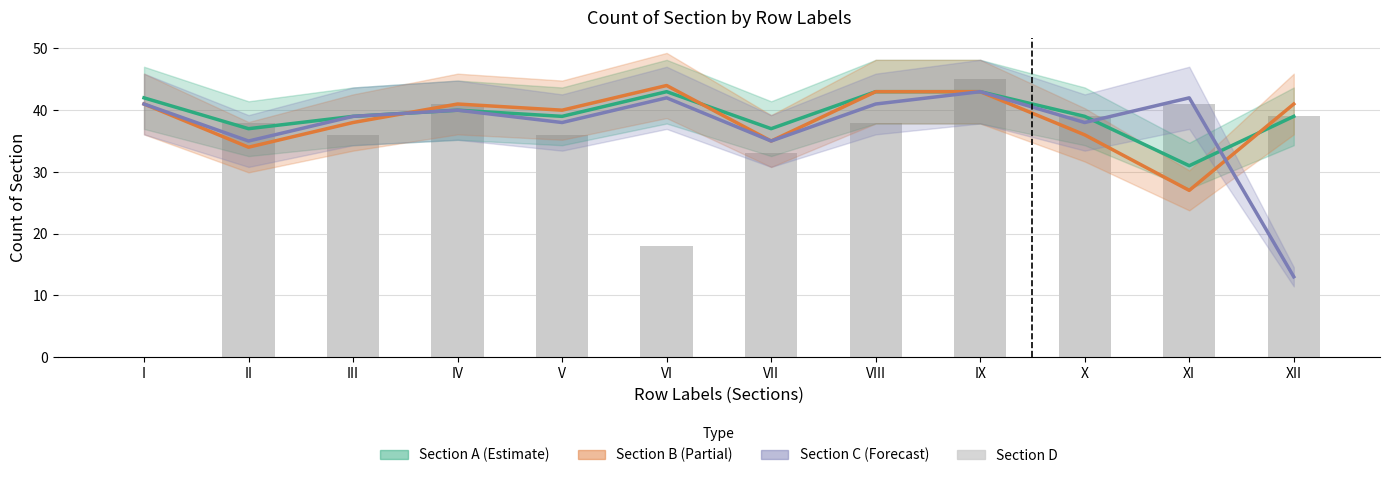

Reading right to left, list all the values displayed in this chart.

A: XII=39	XI=31	X=39	IX=43	VIII=43	VII=37	VI=43	V=39	IV=40	III=39	II=37	I=42
B: XII=41	XI=27	X=36	IX=43	VIII=43	VII=35	VI=44	V=40	IV=41	III=38	II=34	I=41
C: XII=13	XI=42	X=38	IX=43	VIII=41	VII=35	VI=42	V=38	IV=40	III=39	II=35	I=41
D: XII=39	XI=41	X=39	IX=45	VIII=38	VII=33	VI=18	V=36	IV=41	III=36	II=38	I=0